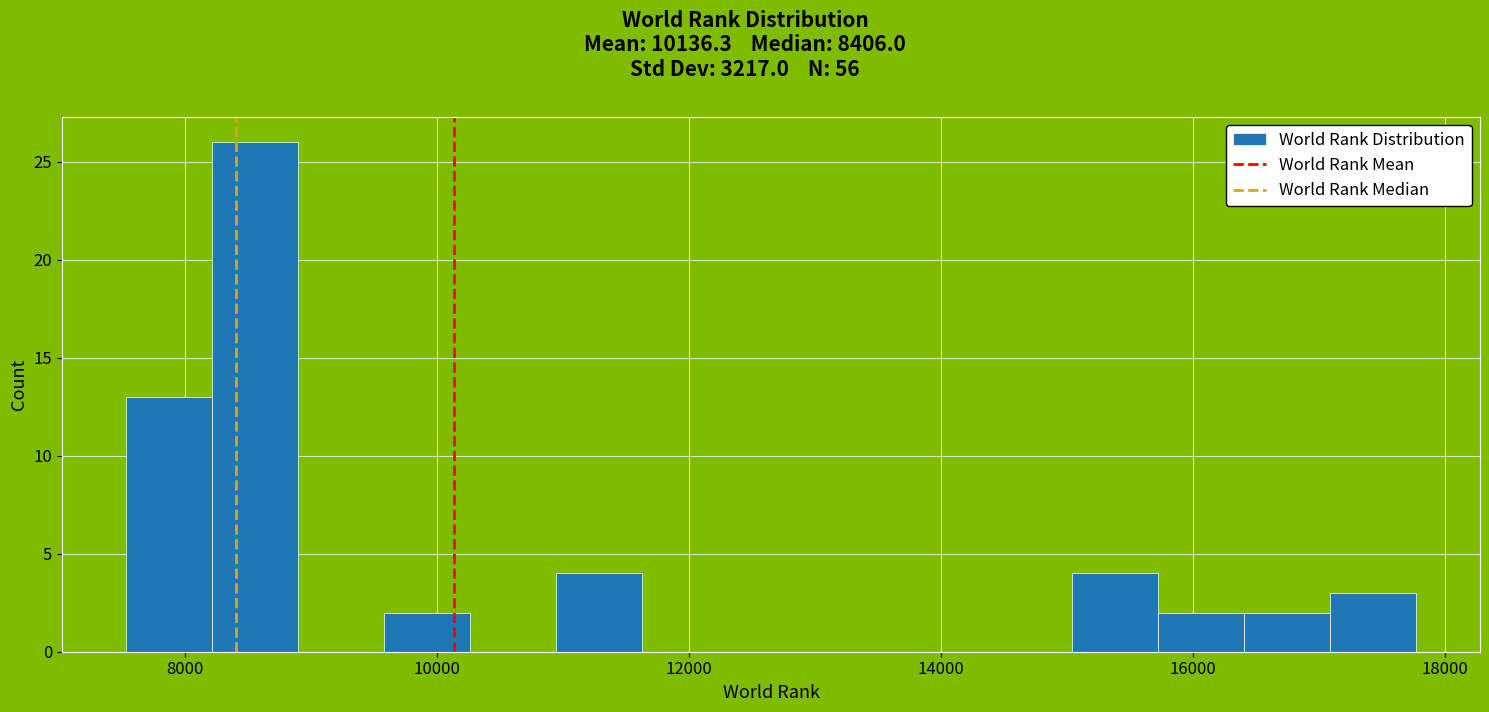

Read against the x-axis, roughly where is the centre of the tallest bar?

8600